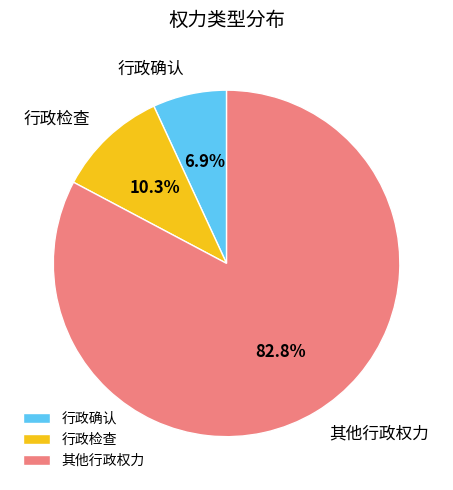

Is the sum of 其他行政权力 and 行政检查 greater than half?

Yes